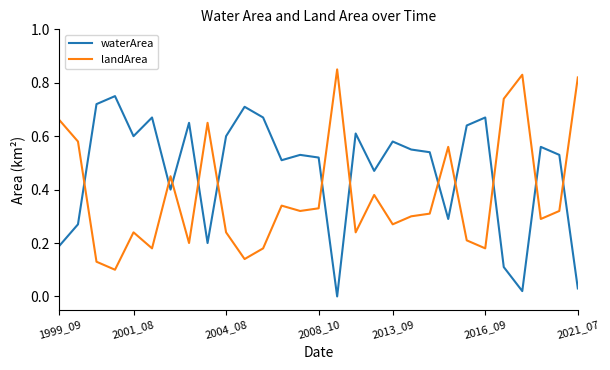

List the series in order of their peak value, highest first.

landArea, waterArea